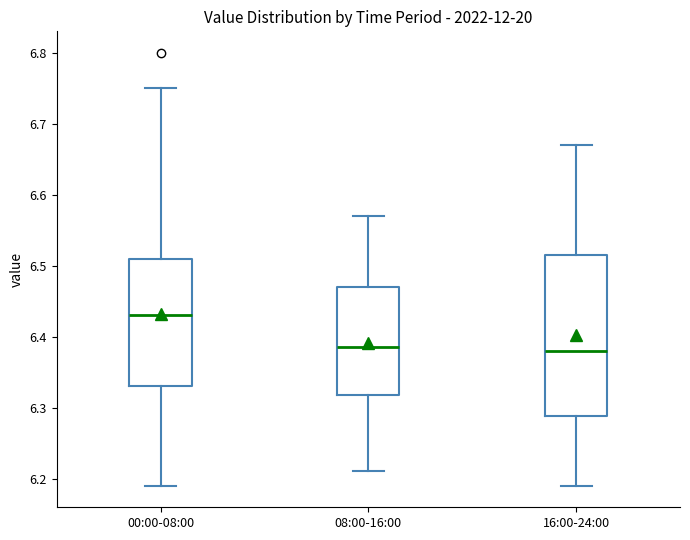

Which box is the tallest, from its lower edge to its upper edge?

16:00-24:00